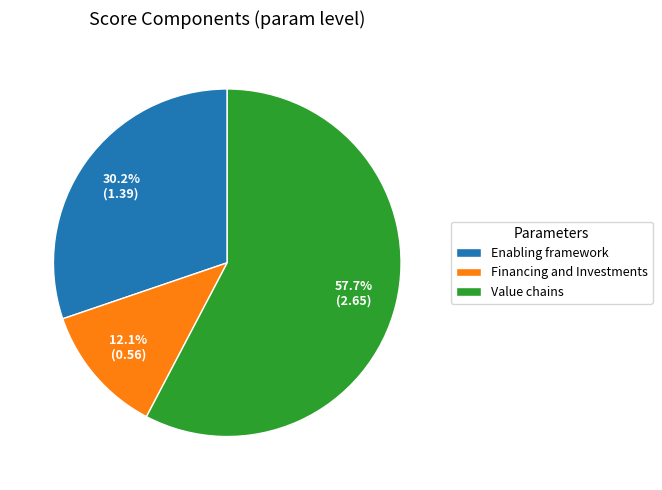

The Value chains slice represents 43% of the pie. True or false?

False